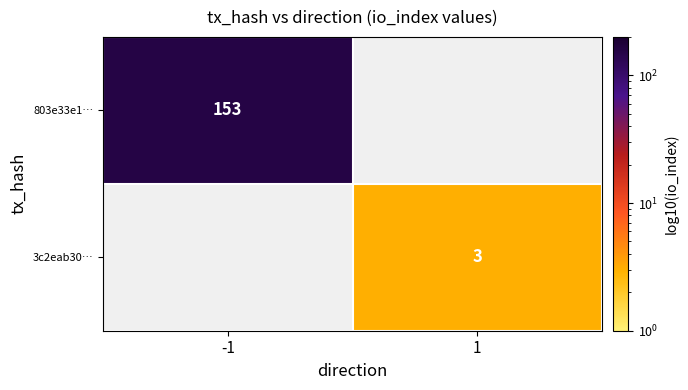

The value of 803e33e1… at -1 is 75. True or false?

False